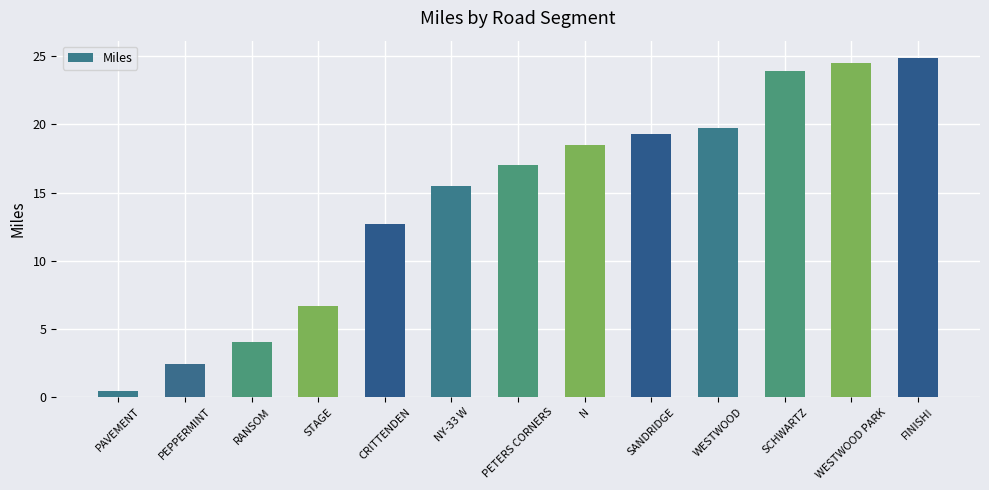

How many values are below 17?

6